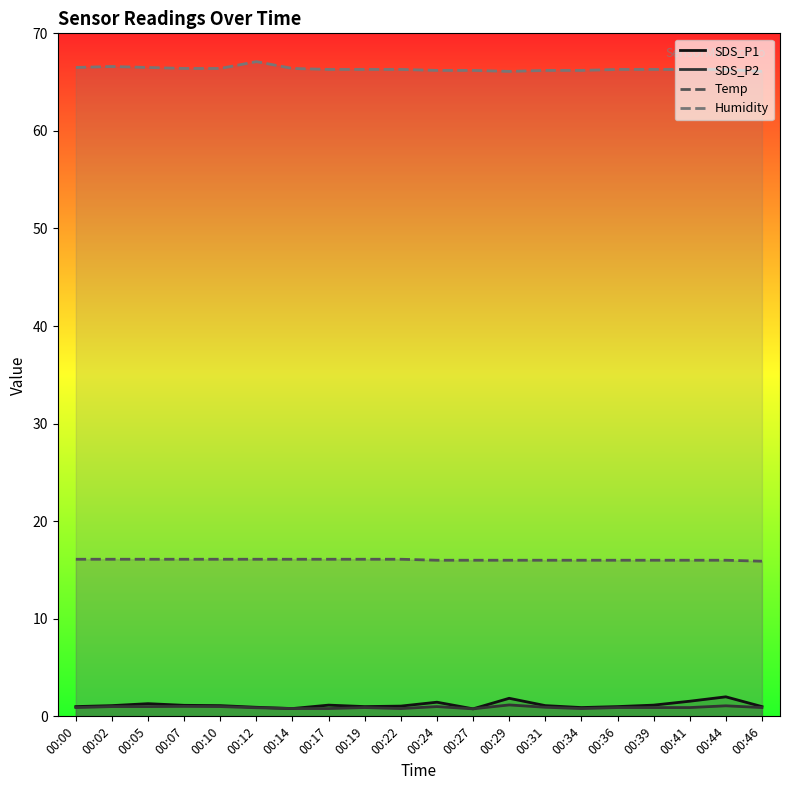

True or false: Humidity and SDS_P2 cross at least once.

False